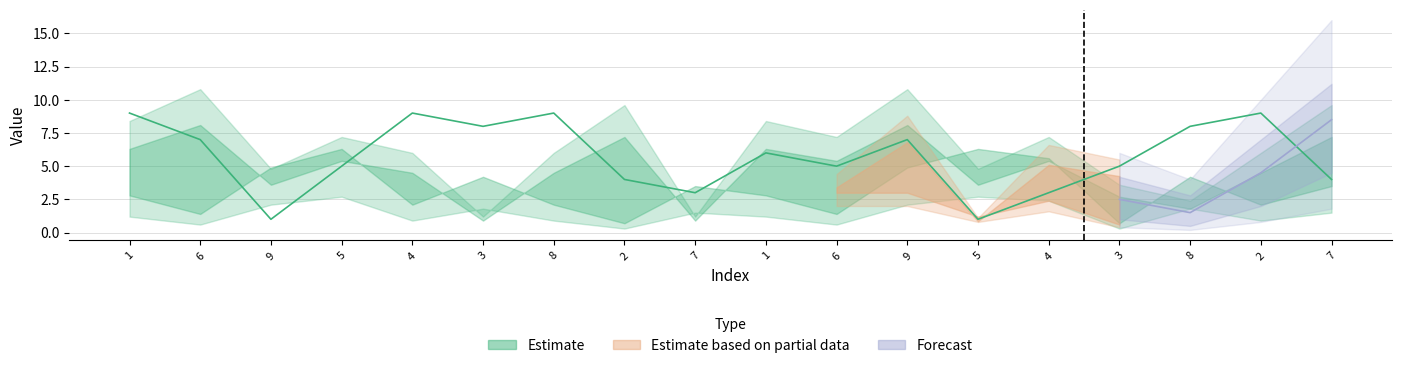

Which label corresponds to the smallest value in the chart?

2